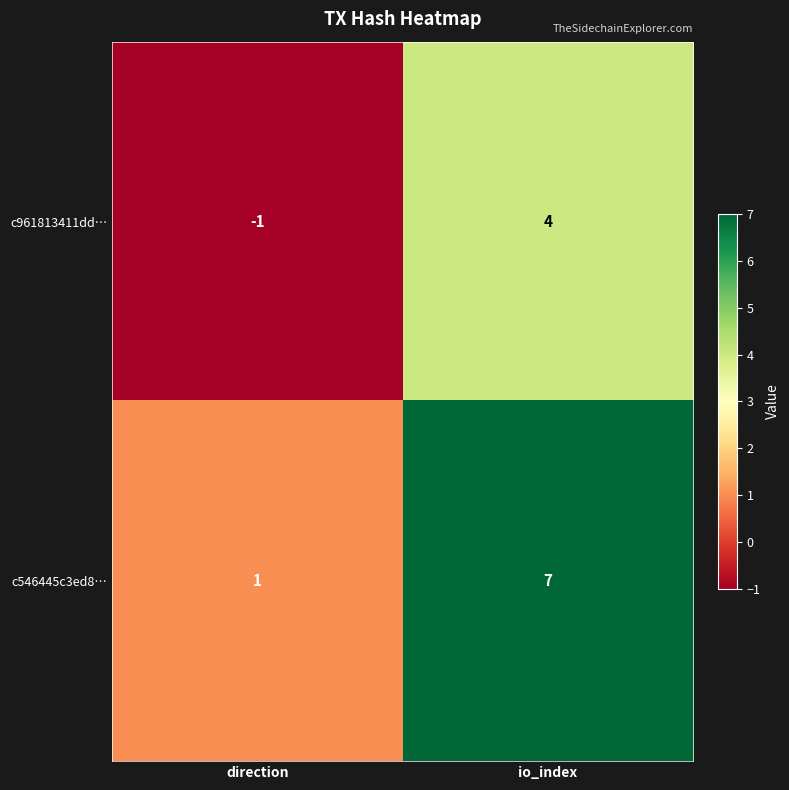

What is the maximum value shown in the chart?

7